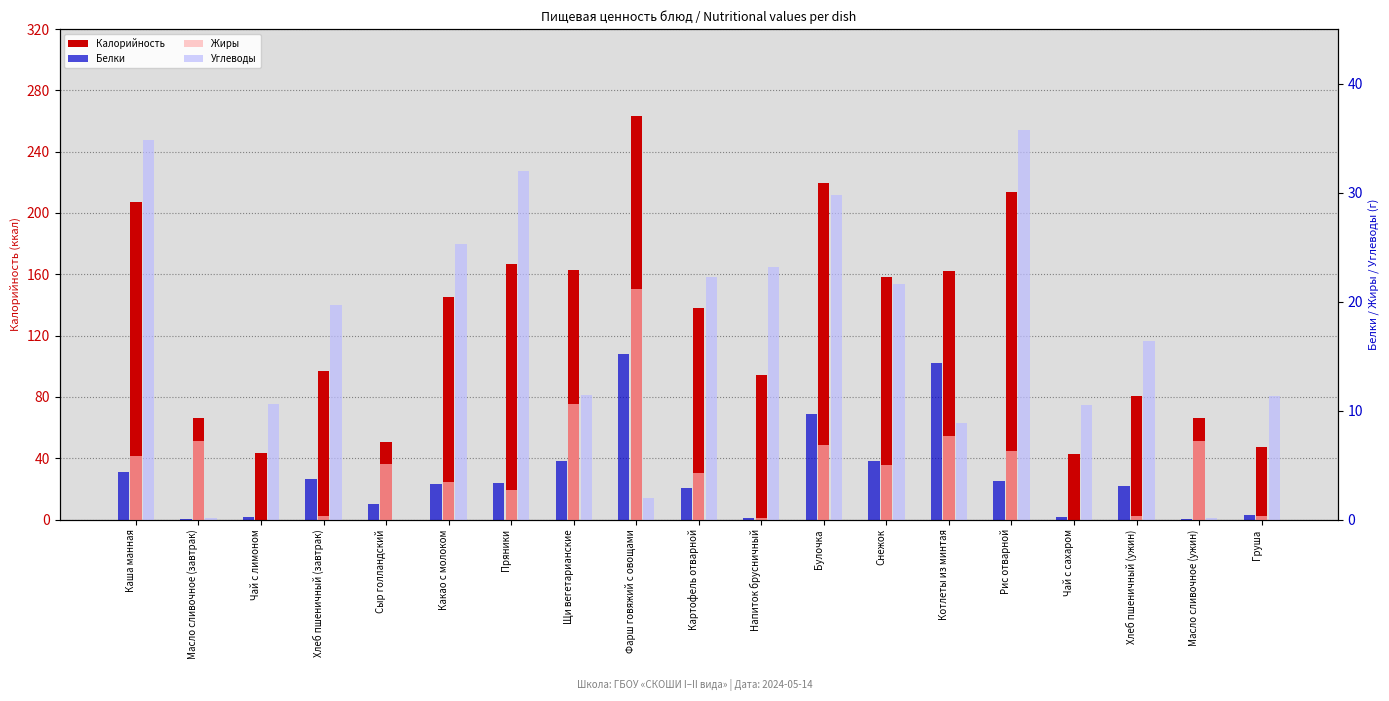

How many groups of bars are there?

19